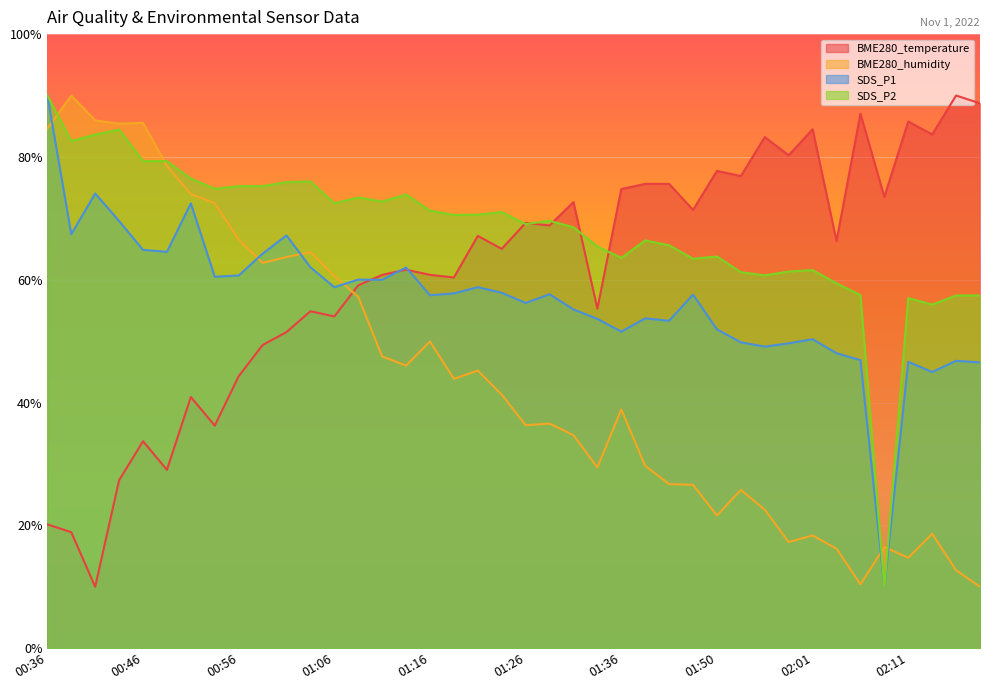

Reading left to right, extract all data points from this chart.

BME280_temperature: 20.2	18.9	10.0	27.4	33.7	29.0	40.9	36.2	44.3	49.4	51.5	54.9	54.0	59.1	60.8	61.6	60.8	60.4	67.1	65.0	69.3	68.8	72.6	55.3	74.8	75.6	75.6	71.4	77.7	76.9	83.2	80.3	84.5	66.3	87.0	73.5	85.8	83.7	90.0	88.7
BME280_humidity: 84.6	90.0	86.0	85.4	85.5	78.5	73.9	72.5	66.5	62.7	63.7	64.5	60.6	57.2	47.5	46.0	49.9	43.9	45.2	41.3	36.3	36.6	34.7	29.4	38.9	29.7	26.7	26.6	21.6	25.8	22.5	17.3	18.4	16.2	10.4	16.5	14.7	18.6	12.7	10.0
SDS_P1: 90.0	67.4	74.0	69.6	64.9	64.5	72.4	60.5	60.7	64.2	67.2	62.0	58.8	60.0	60.0	62.0	57.5	57.8	58.8	57.9	56.2	57.6	55.2	53.6	51.6	53.7	53.3	57.6	51.9	49.8	49.1	49.6	50.3	48.0	46.9	10.0	46.6	45.0	46.8	46.5
SDS_P2: 90.0	82.6	83.6	84.4	79.3	79.3	76.5	74.8	75.2	75.2	75.9	76.0	72.5	73.4	72.7	73.9	71.3	70.5	70.6	71.0	69.1	69.6	68.5	65.4	63.6	66.4	65.6	63.4	63.8	61.2	60.7	61.3	61.6	59.4	57.5	10.0	57.0	56.0	57.4	57.4